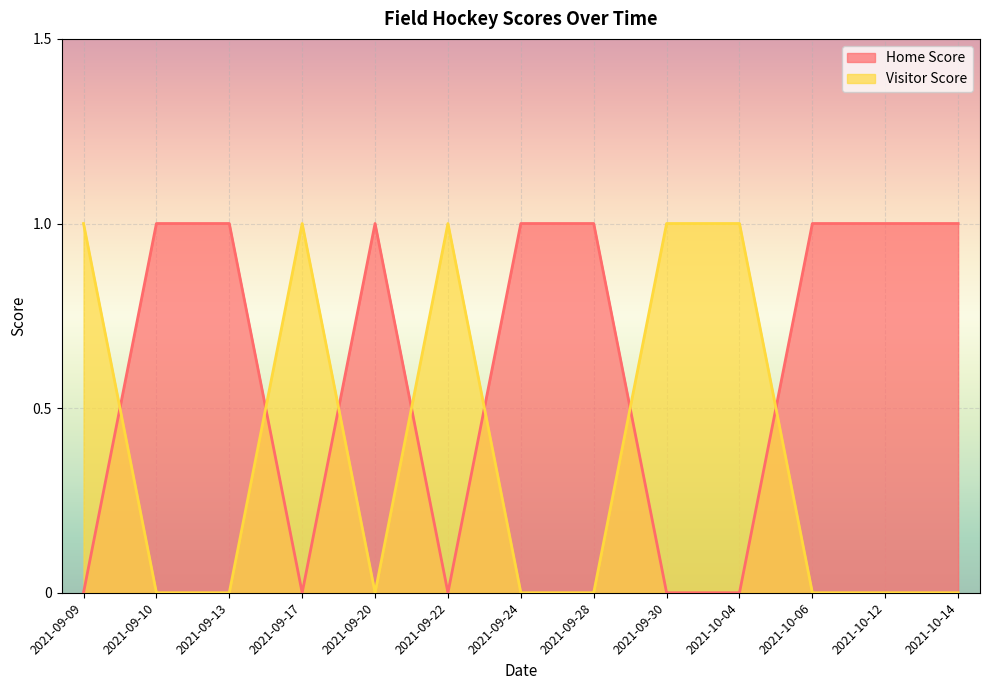

True or false: Home Score and Visitor Score cross at least once.

True